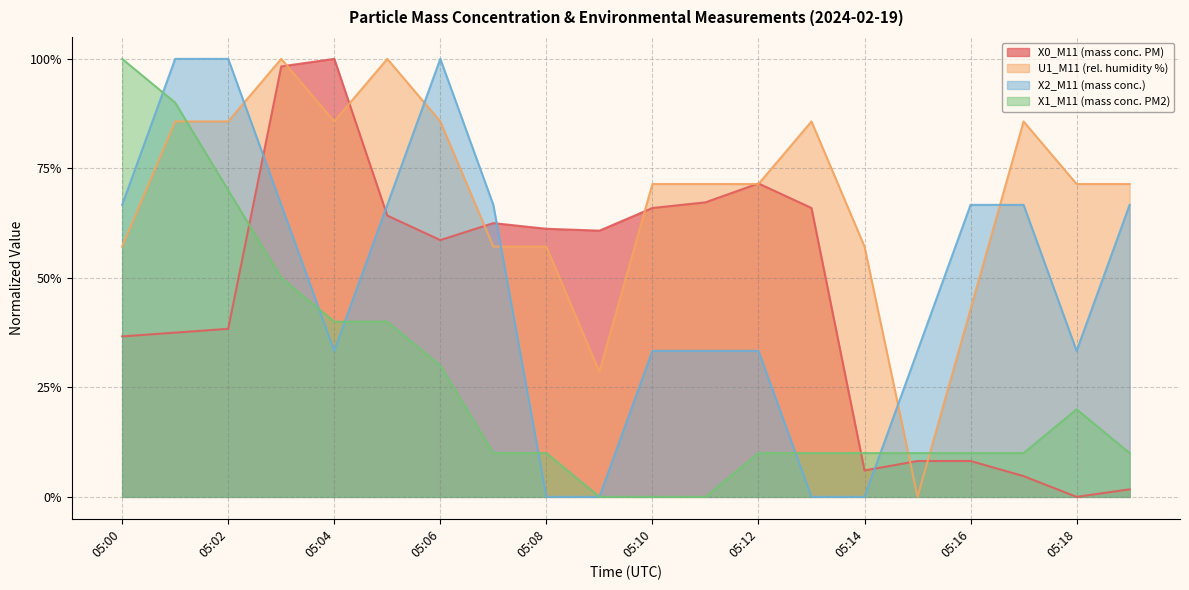

Is the value of X1_M11 (mass conc. PM2) at 05:13 greater than the value of U1_M11 (rel. humidity %) at 05:19?

No